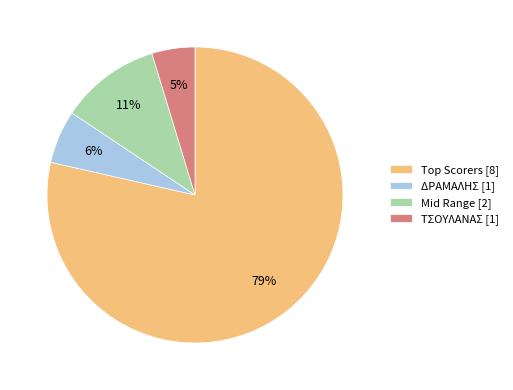

Rank the categories by value from lowest to highest.

ΤΣΟΥΛΑΝΑΣ [1], ΔΡΑΜΑΛΗΣ [1], Mid Range [2], Top Scorers [8]